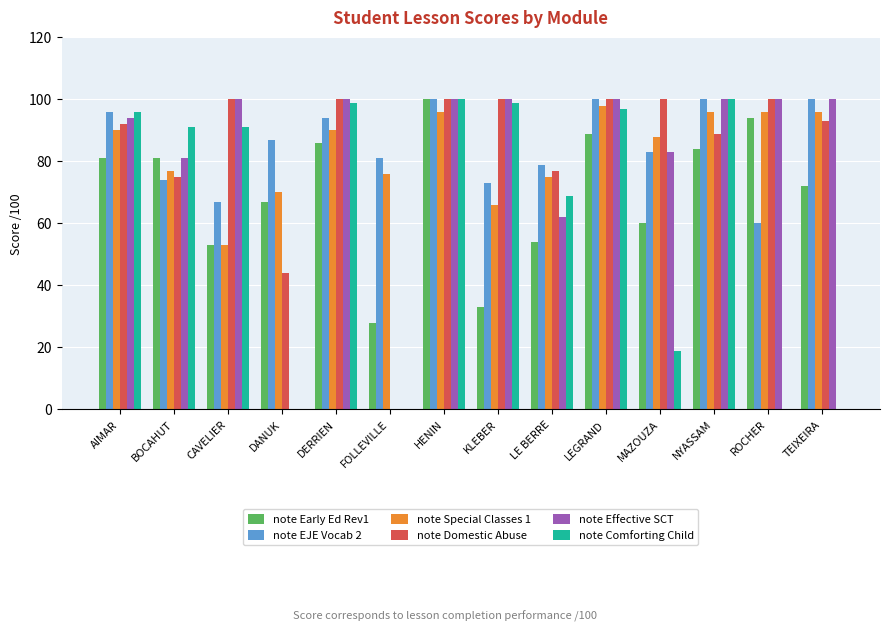

Reading left to right, transcribe all the data shown in this chart.

note Early Ed Rev1: AIMAR=81	BOCAHUT=81	CAVELIER=53	DANUK=67	DERRIEN=86	FOLLEVILLE=28	HENIN=100	KLEBER=33	LE BERRE=54	LEGRAND=89	MAZOUZA=60	NYASSAM=84	ROCHER=94	TEIXEIRA=72
note EJE Vocab 2: AIMAR=96	BOCAHUT=74	CAVELIER=67	DANUK=87	DERRIEN=94	FOLLEVILLE=81	HENIN=100	KLEBER=73	LE BERRE=79	LEGRAND=100	MAZOUZA=83	NYASSAM=100	ROCHER=60	TEIXEIRA=100
note Special Classes 1: AIMAR=90	BOCAHUT=77	CAVELIER=53	DANUK=70	DERRIEN=90	FOLLEVILLE=76	HENIN=96	KLEBER=66	LE BERRE=75	LEGRAND=98	MAZOUZA=88	NYASSAM=96	ROCHER=96	TEIXEIRA=96
note Domestic Abuse: AIMAR=92	BOCAHUT=75	CAVELIER=100	DANUK=44	DERRIEN=100	FOLLEVILLE=0	HENIN=100	KLEBER=100	LE BERRE=77	LEGRAND=100	MAZOUZA=100	NYASSAM=89	ROCHER=100	TEIXEIRA=93
note Effective SCT: AIMAR=94	BOCAHUT=81	CAVELIER=100	DANUK=0	DERRIEN=100	FOLLEVILLE=0	HENIN=100	KLEBER=100	LE BERRE=62	LEGRAND=100	MAZOUZA=83	NYASSAM=100	ROCHER=100	TEIXEIRA=100
note Comforting Child: AIMAR=96	BOCAHUT=91	CAVELIER=91	DANUK=0	DERRIEN=99	FOLLEVILLE=0	HENIN=100	KLEBER=99	LE BERRE=69	LEGRAND=97	MAZOUZA=19	NYASSAM=100	ROCHER=0	TEIXEIRA=0